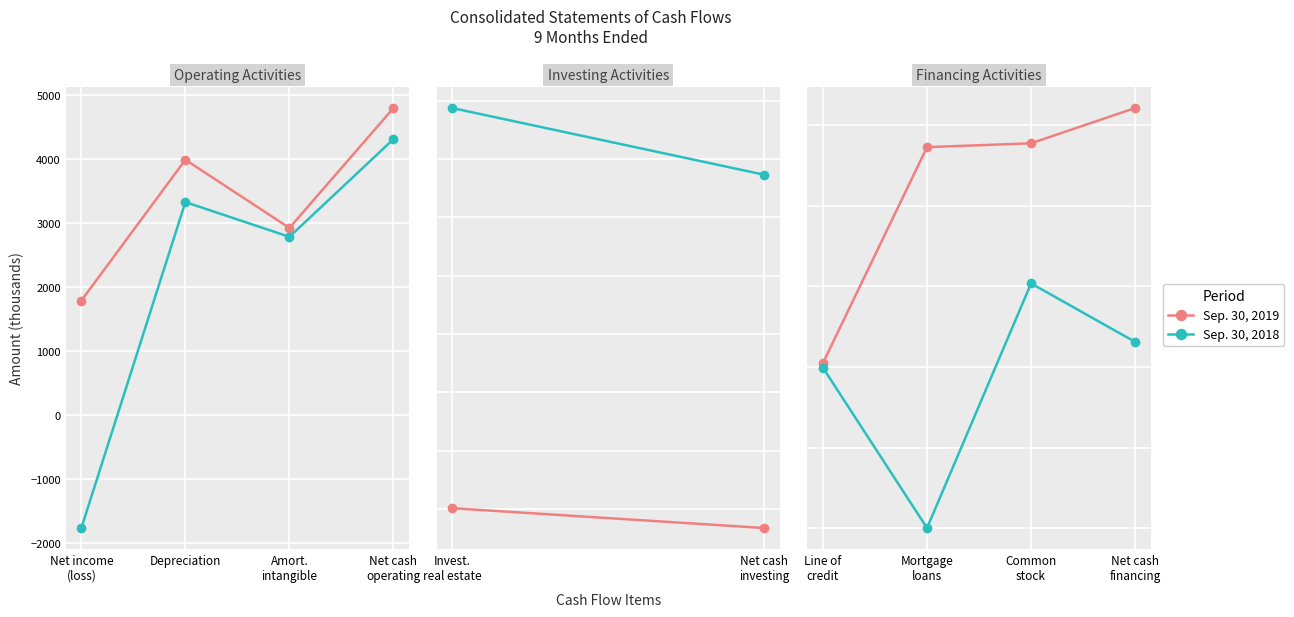

What is the label of the 2nd point from the right?

Common stock